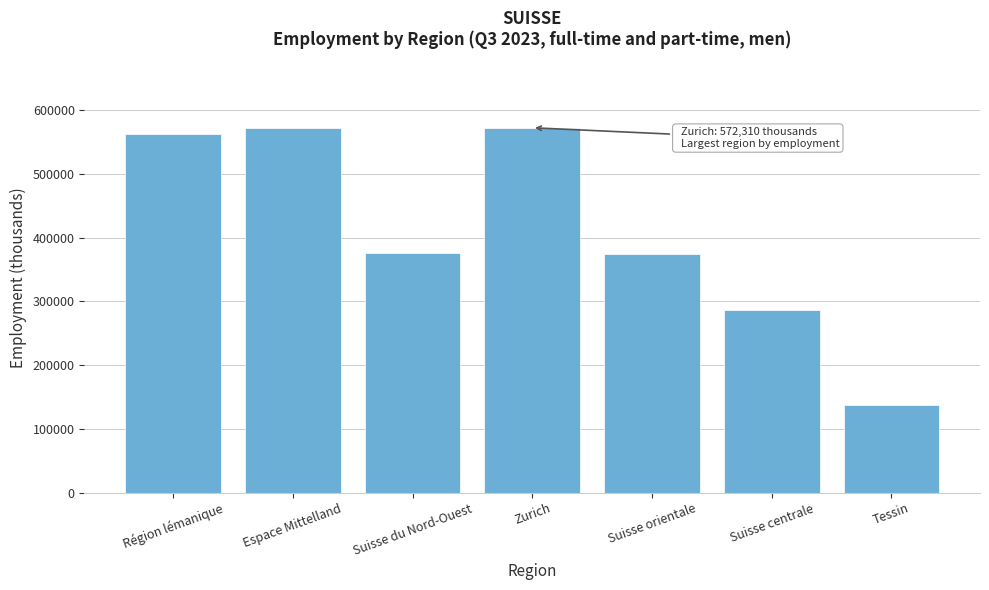

What is the value of the 7th bar from the left?

136730.5